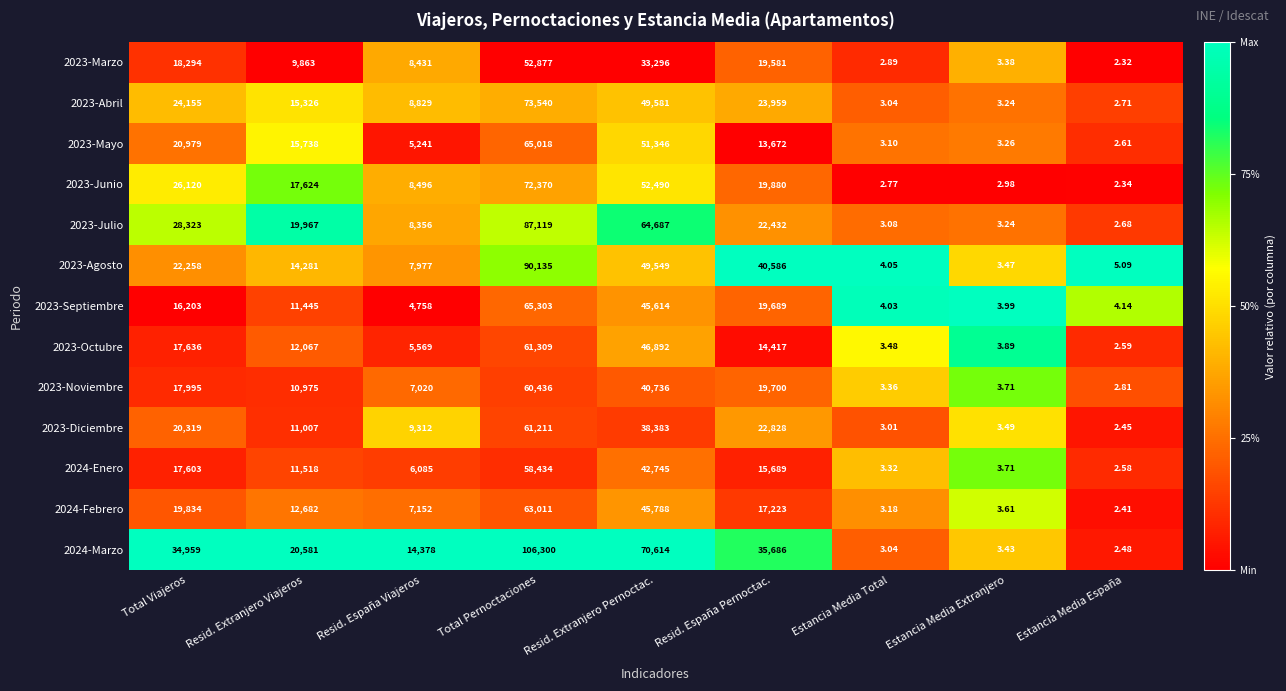

Which series has the largest total across all categories?

2024-Marzo